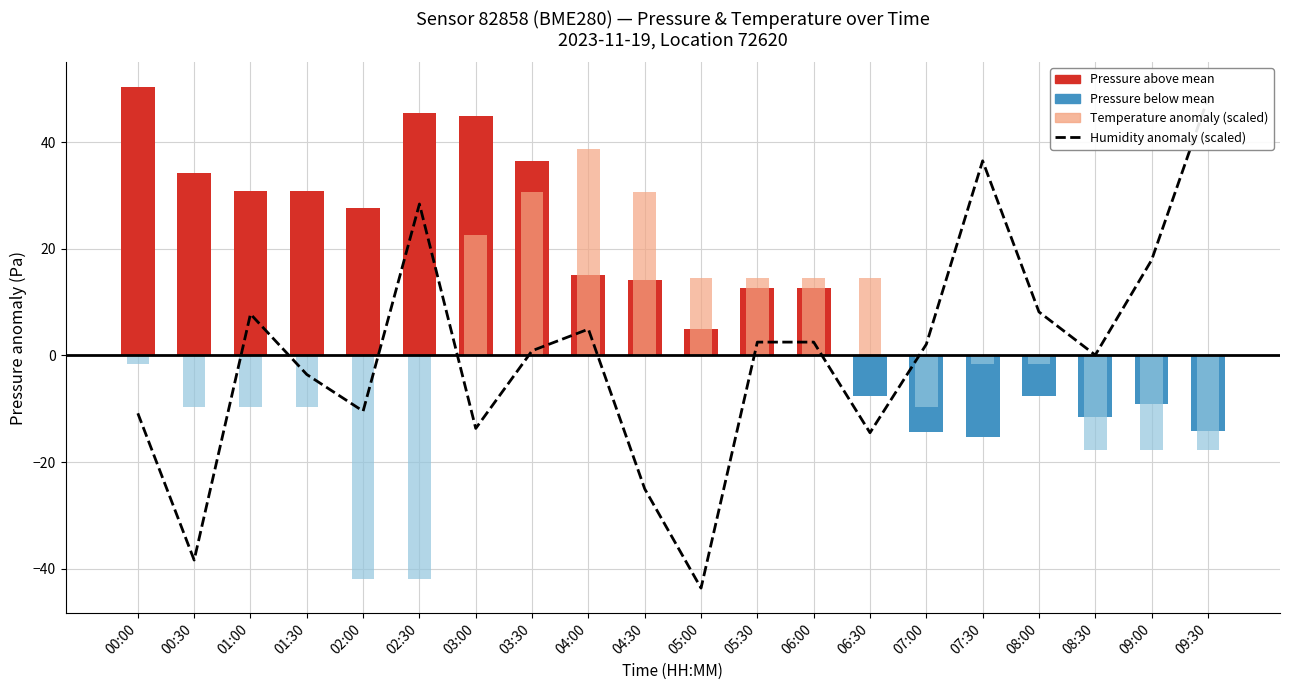

What is the minimum value shown in the chart?

-43.6